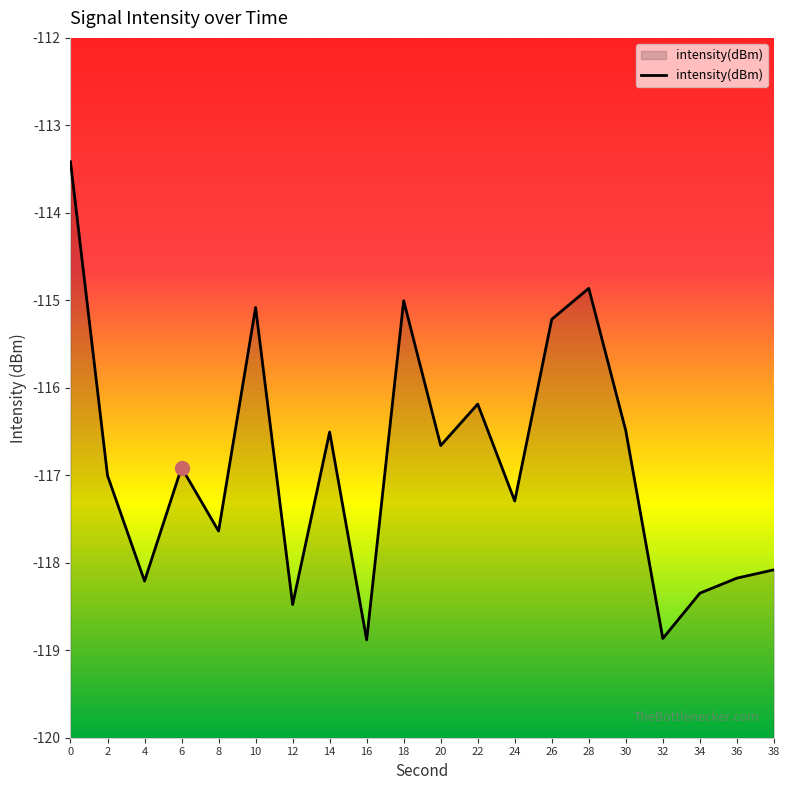

What is the value of the 17th point from the left?

-118.9